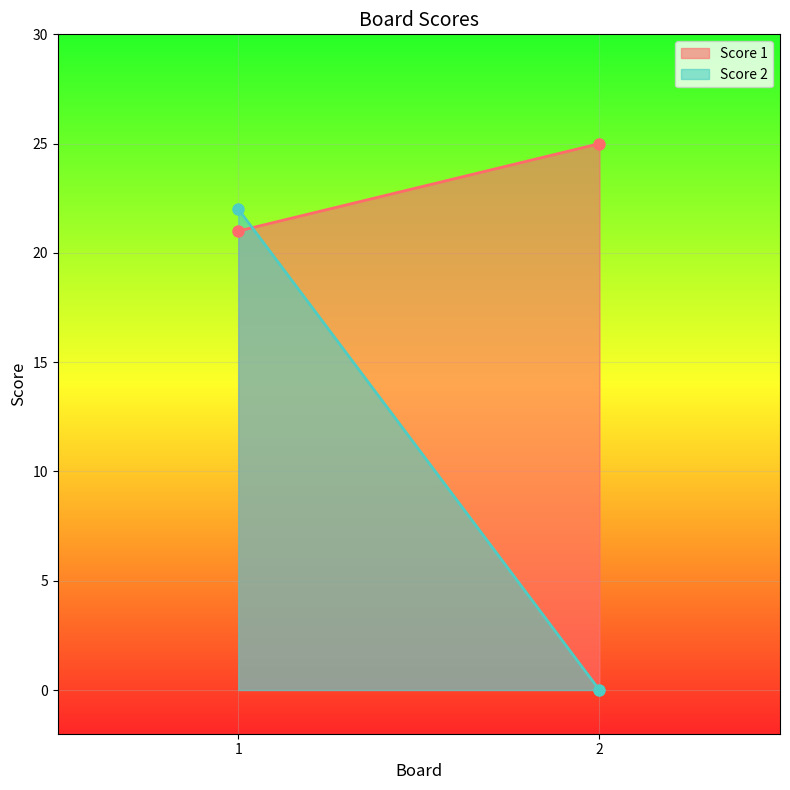

Is it true that Score 2 equals 0 at 2?

True